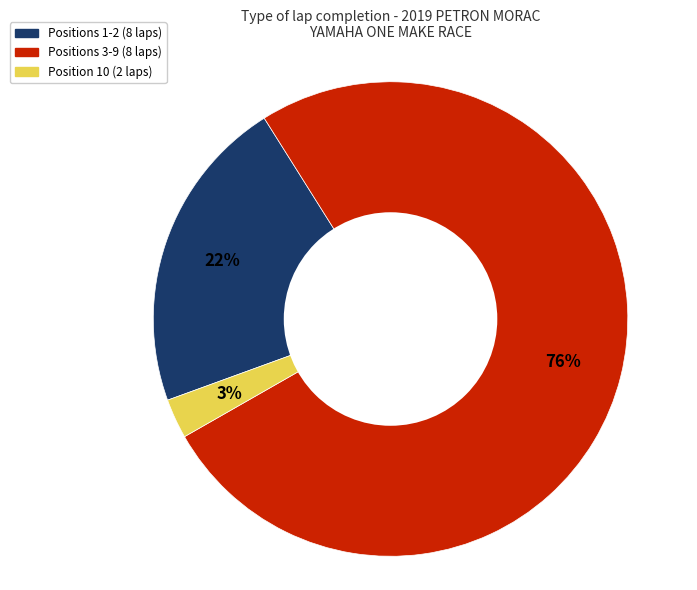

To the nearest percent, what is the average slice percentage?

33%